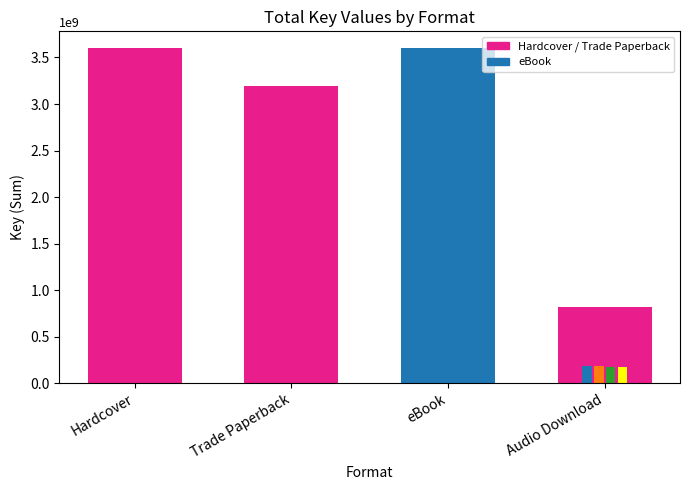

Is the value of Hardcover at 4 greater than the value of Audio Download at 10?

Yes